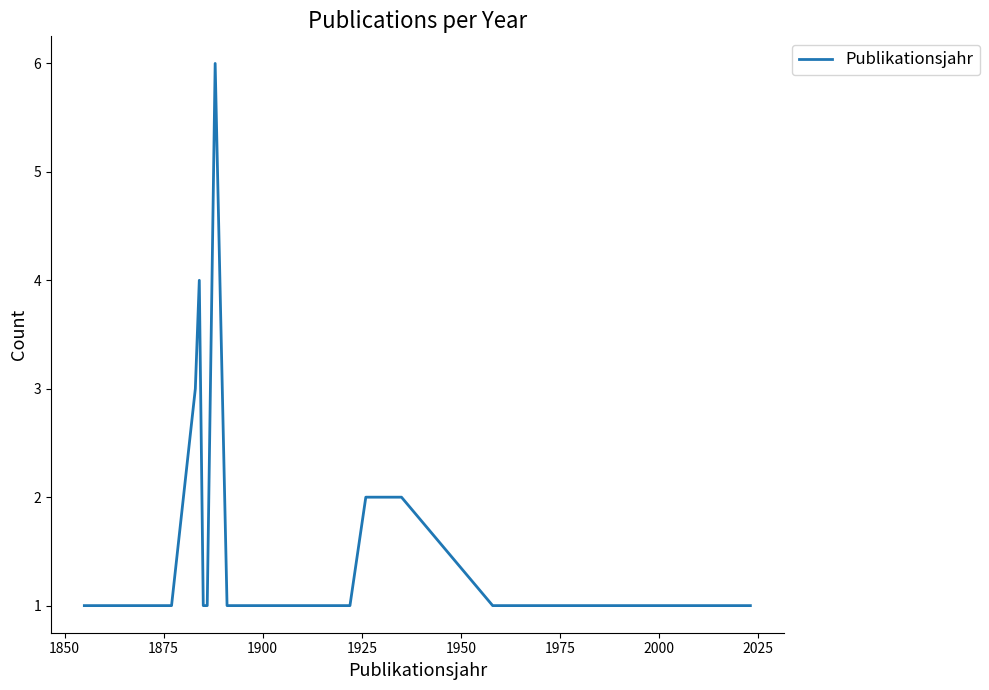

What is the difference between the maximum and minimum values?

5